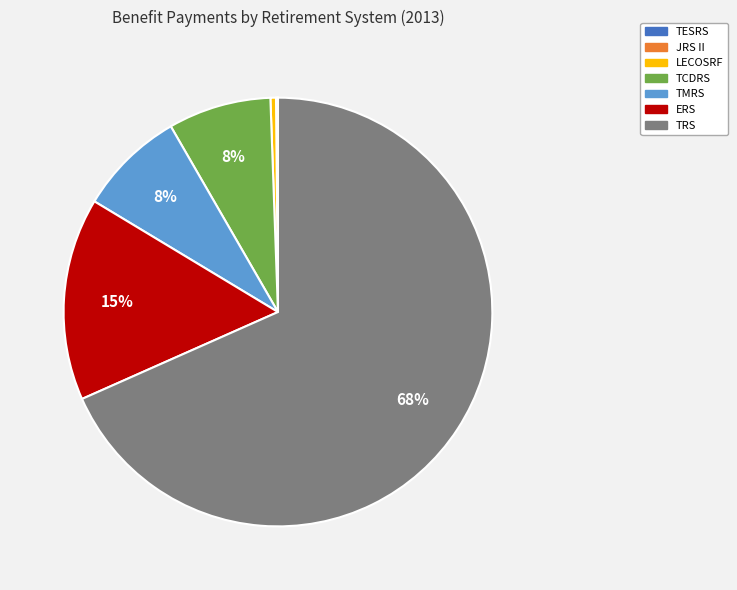

Is the sum of TMRS and TCDRS greater than half?

No